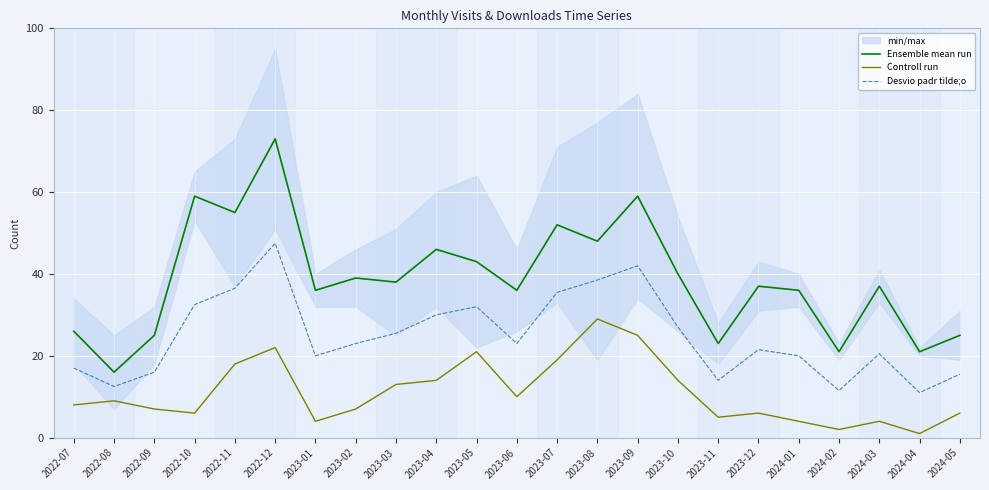

At which label does Controll run reach its peak?

2023-08